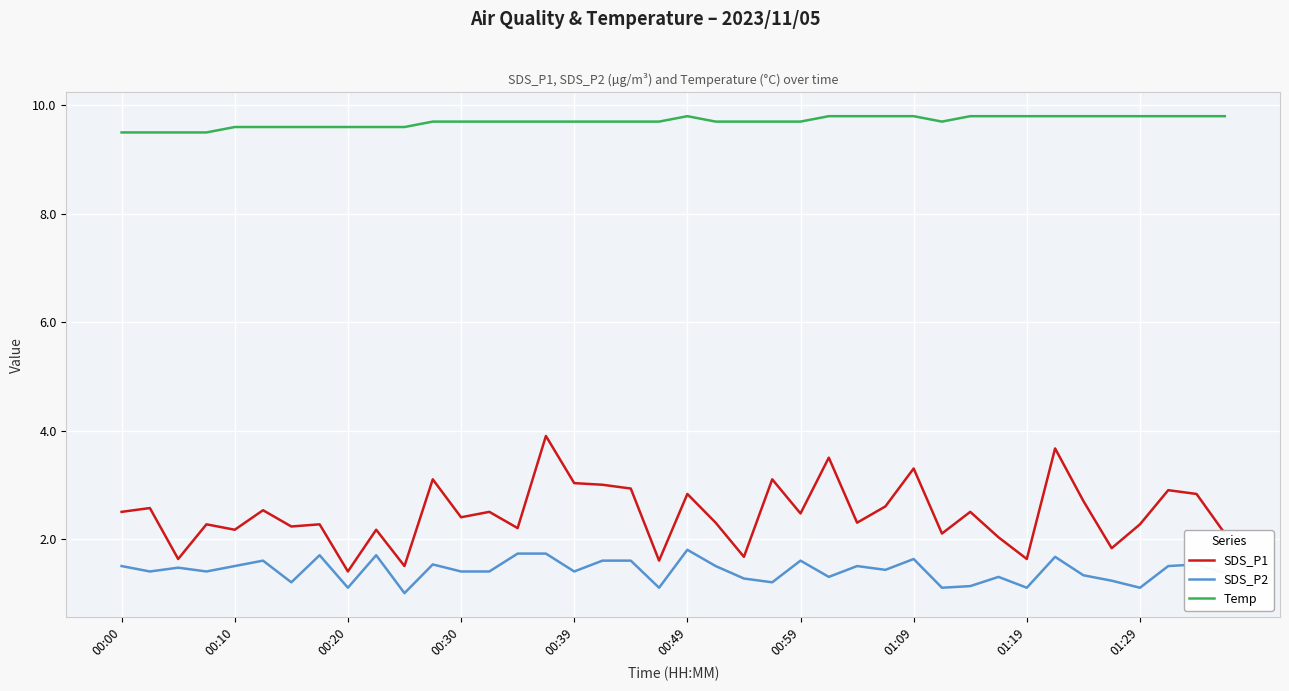

Reading left to right, transcribe all the data shown in this chart.

SDS_P1: 2.5	2.6	1.6	2.3	2.2	2.5	2.2	2.3	1.4	2.2	1.5	3.1	2.4	2.5	2.2	3.9	3.0	3.0	2.9	1.6	2.8	2.3	1.7	3.1	2.5	3.5	2.3	2.6	3.3	2.1	2.5	2.0	1.6	3.7	2.7	1.8	2.3	2.9	2.8	2.1
SDS_P2: 1.5	1.4	1.5	1.4	1.5	1.6	1.2	1.7	1.1	1.7	1.0	1.5	1.4	1.4	1.7	1.7	1.4	1.6	1.6	1.1	1.8	1.5	1.3	1.2	1.6	1.3	1.5	1.4	1.6	1.1	1.1	1.3	1.1	1.7	1.3	1.2	1.1	1.5	1.5	1.4
Temp: 9.5	9.5	9.5	9.5	9.6	9.6	9.6	9.6	9.6	9.6	9.6	9.7	9.7	9.7	9.7	9.7	9.7	9.7	9.7	9.7	9.8	9.7	9.7	9.7	9.7	9.8	9.8	9.8	9.8	9.7	9.8	9.8	9.8	9.8	9.8	9.8	9.8	9.8	9.8	9.8